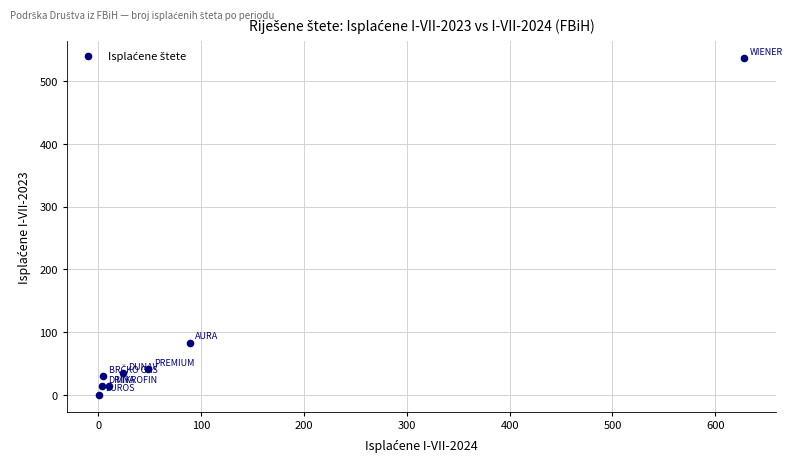

What is the average Y value?

94